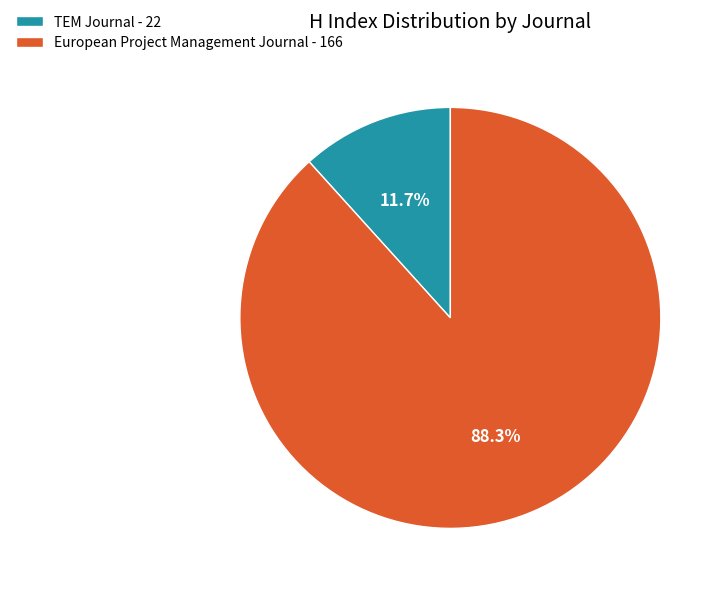

Approximately how many times larger is the value at European Project Management Journal compared to TEM Journal?

7.5